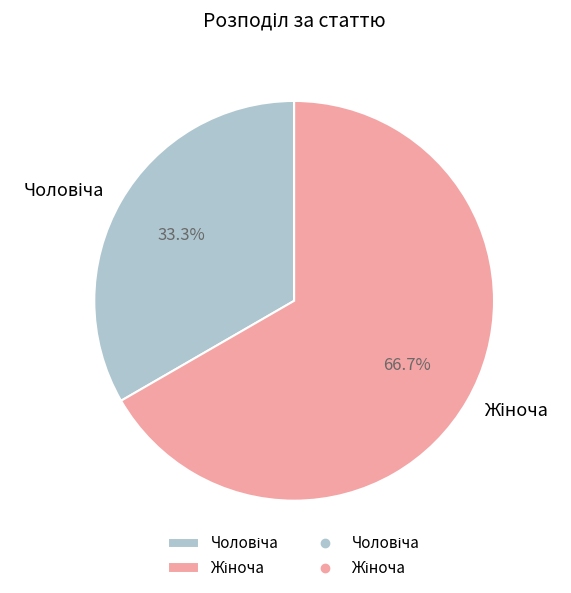

Does any single category account for the majority?

Yes